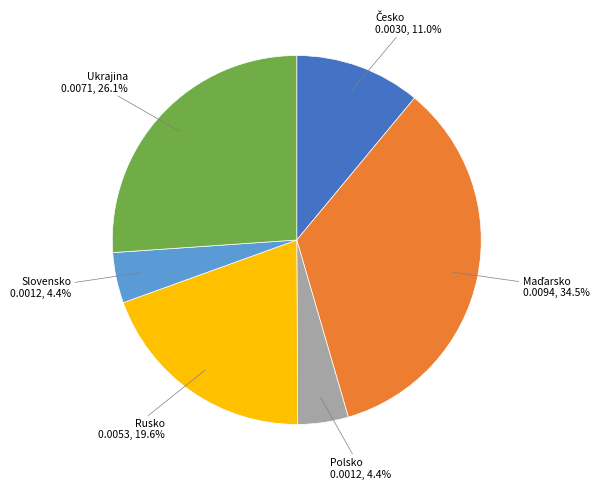

What is the total percentage of Ukrajina and Rusko?

45.7%